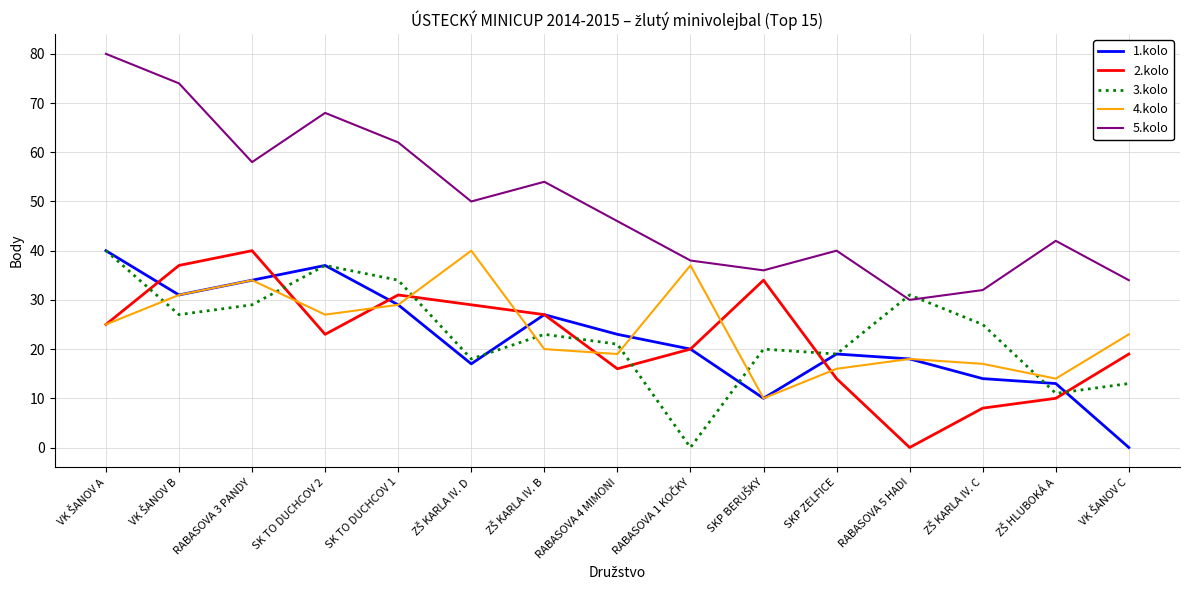

True or false: 1.kolo and 5.kolo cross at least once.

False